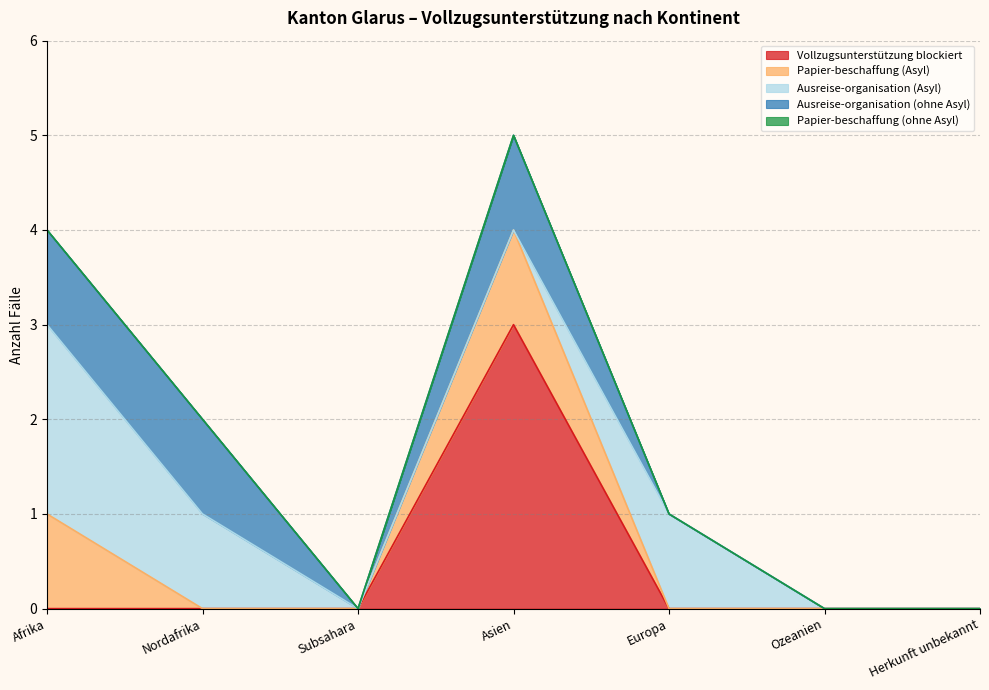

At how many categories does at least one series exceed 1?

2